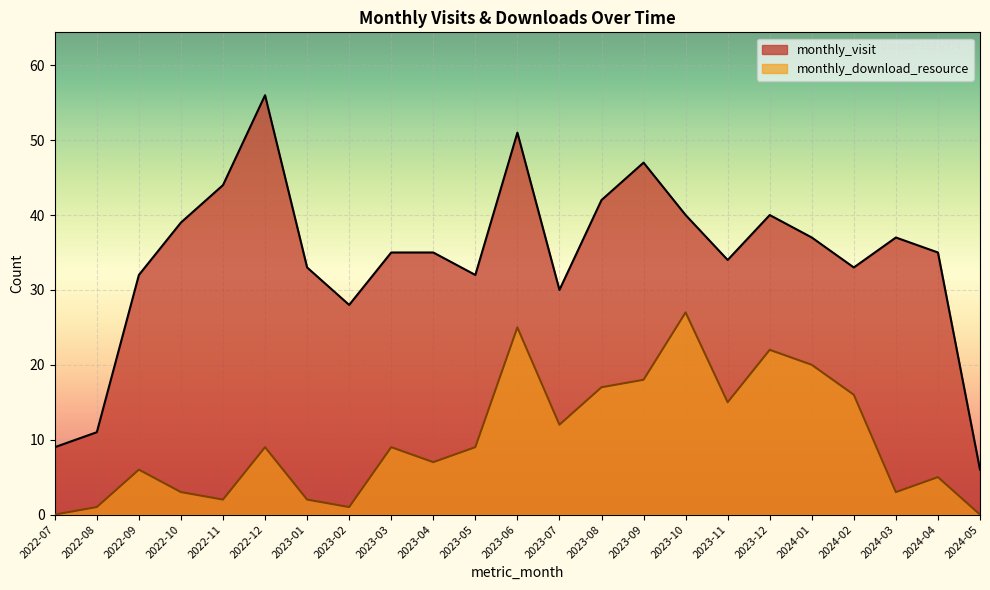

Which series has the largest total across all categories?

monthly_visit